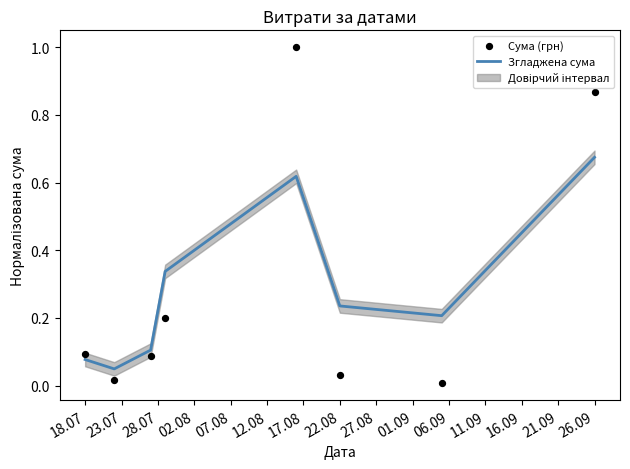

The value of Згладжена сума at 18.07 is 0.0. True or false?

False